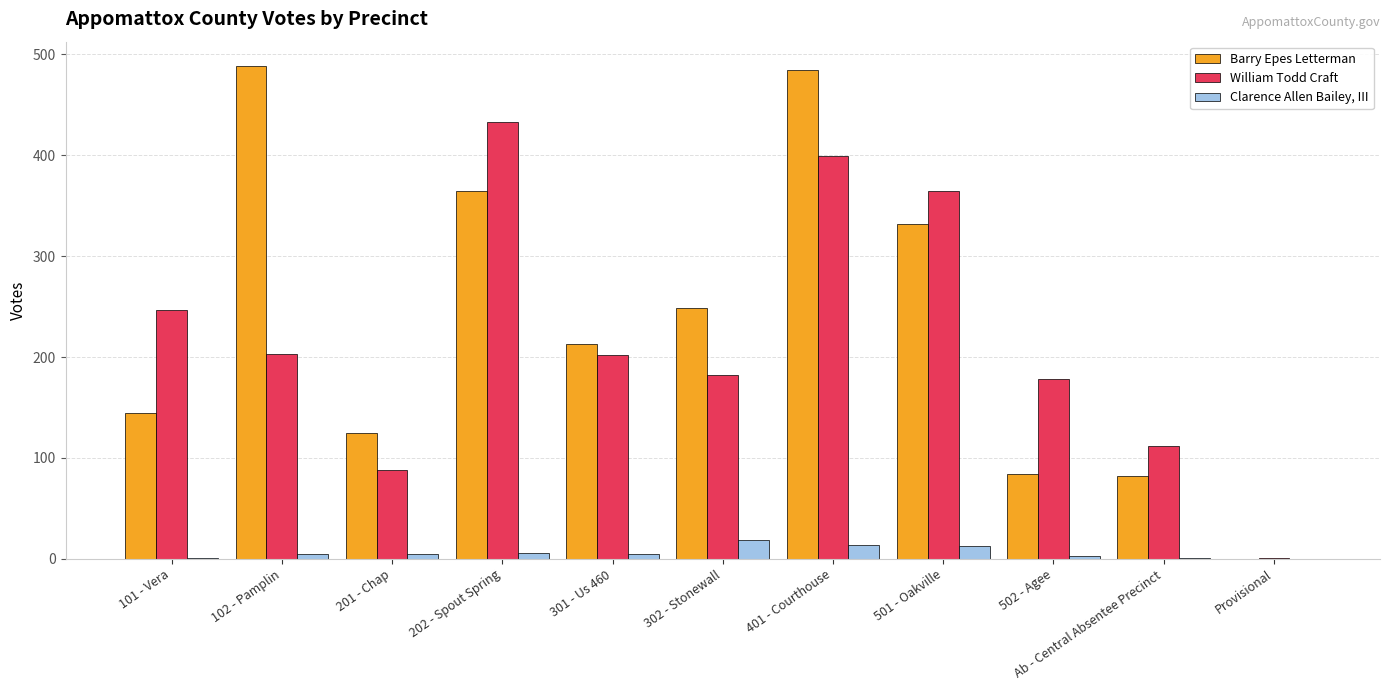

What are all the series names shown in the legend?

Barry Epes Letterman, William Todd Craft, Clarence Allen Bailey, III